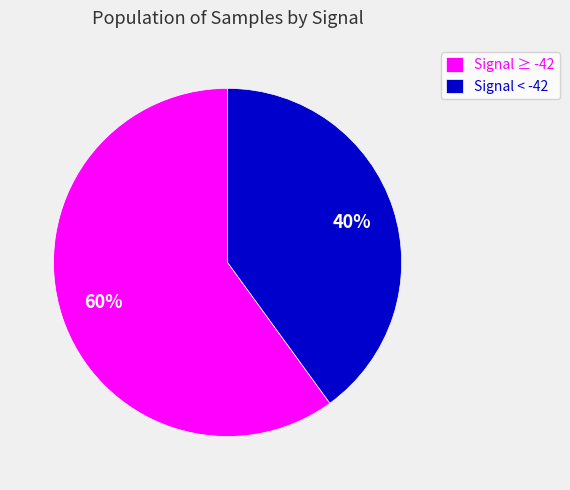

Count the number of slices in the pie.

2